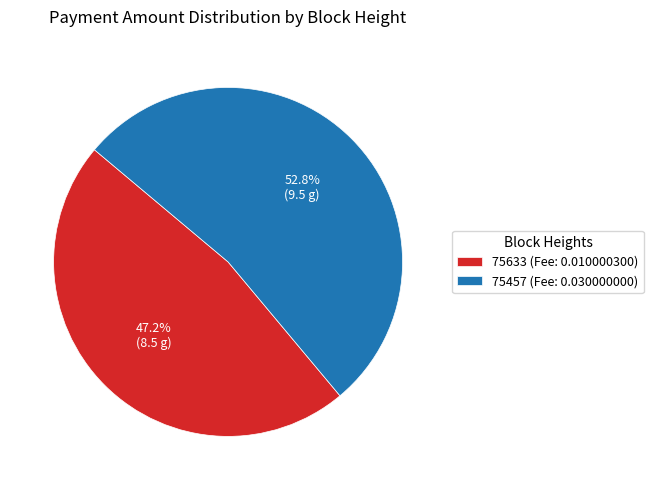

Count the number of slices in the pie.

2